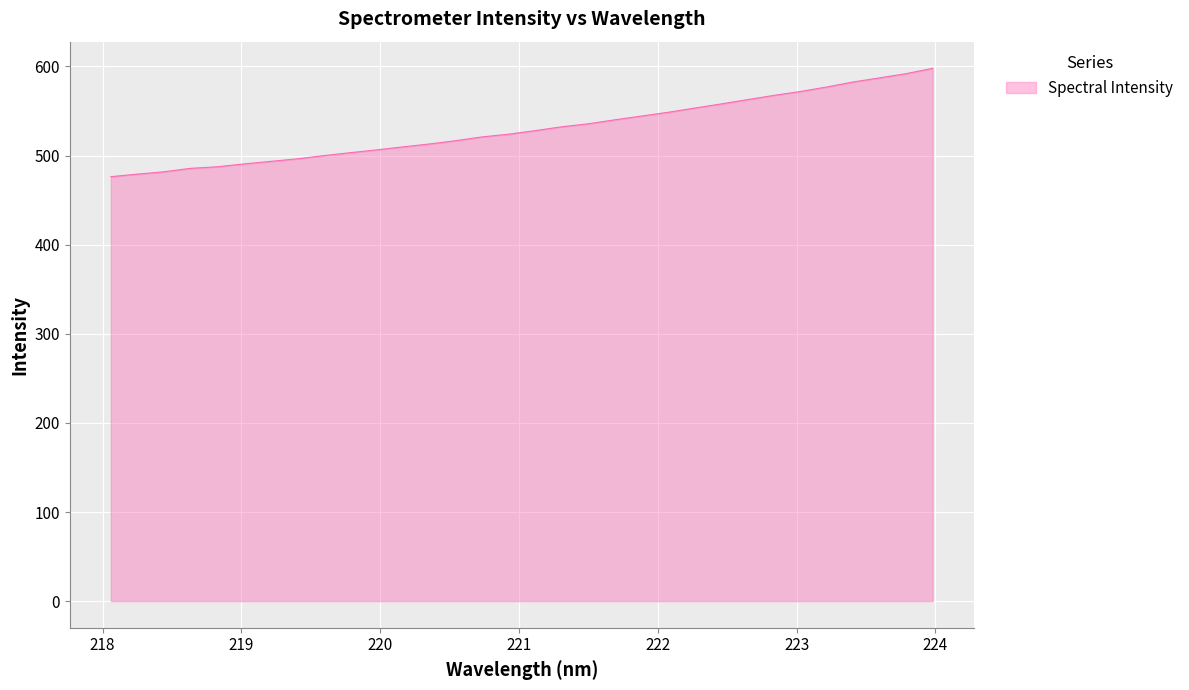

What is the difference between the maximum and minimum values?

121.6